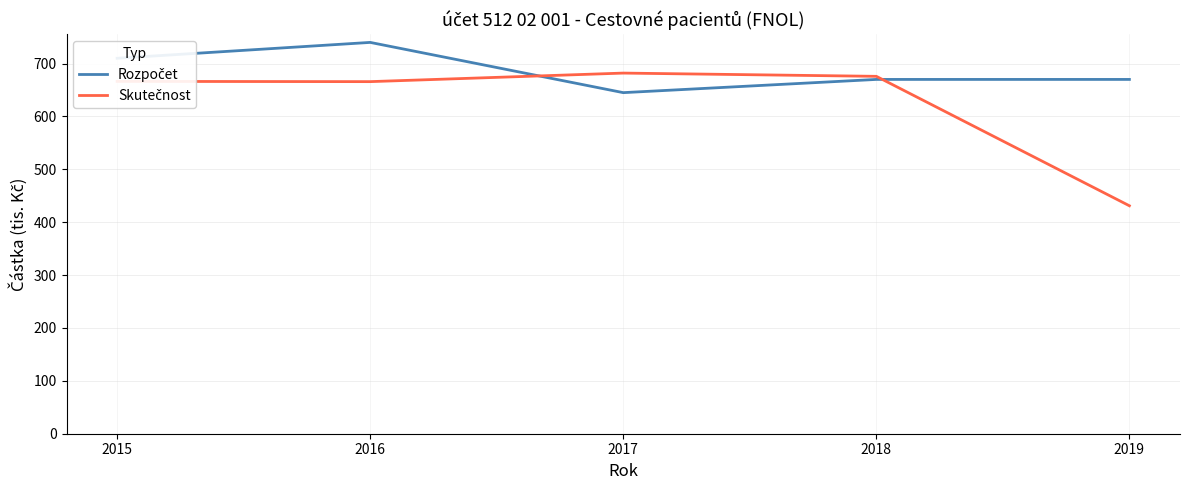

What is the total value across all series at 2017?

1327.0